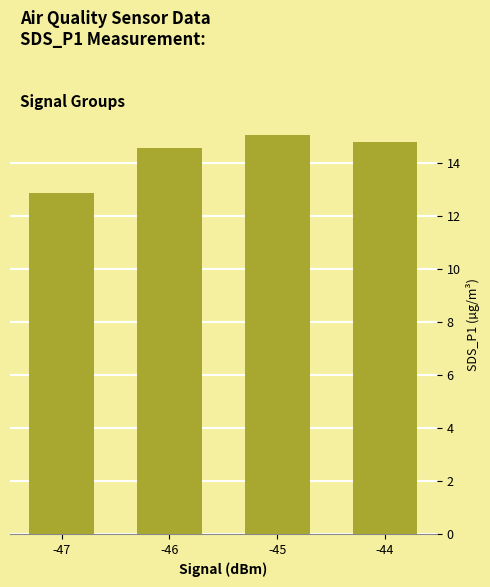

What is the minimum value shown in the chart?

12.9